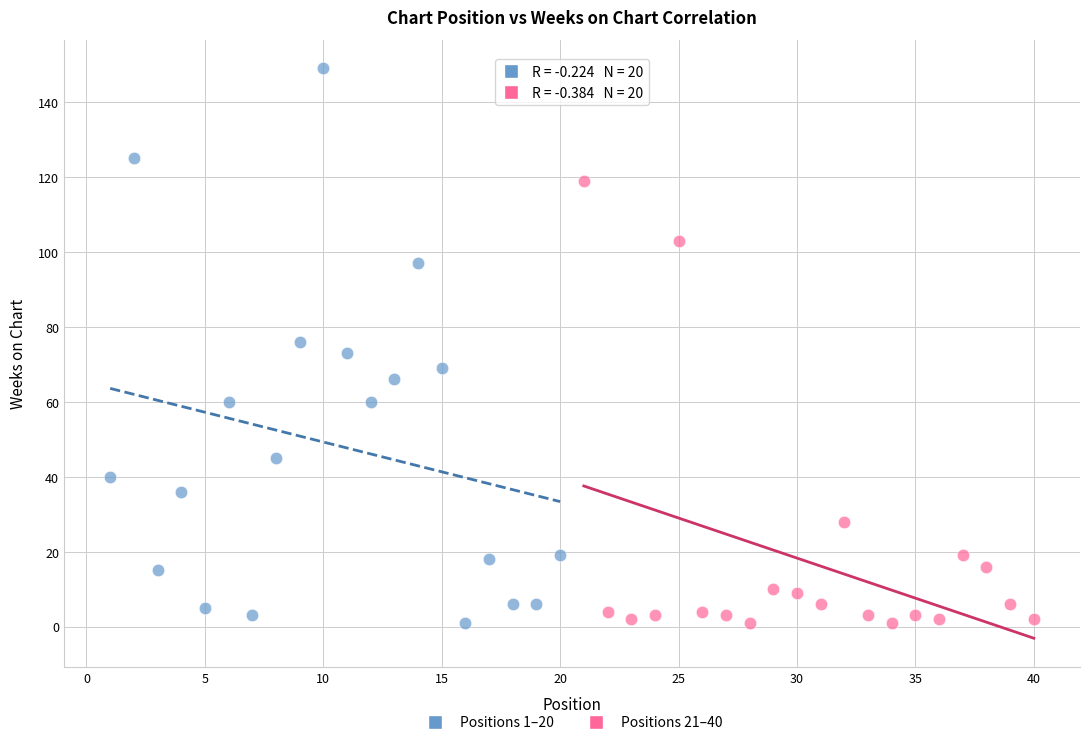

Which series reaches the maximum Y coordinate?

Positions 1–20